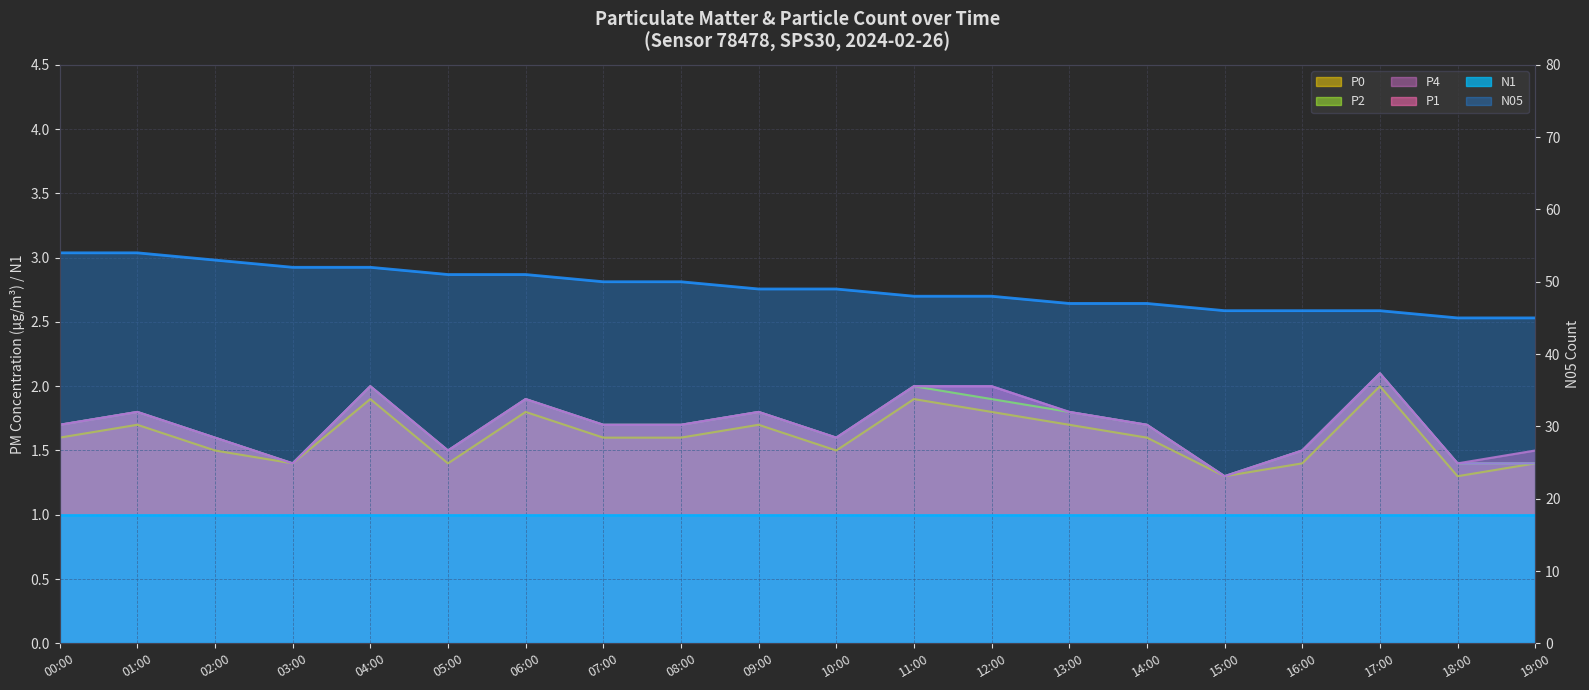

Does the chart display data point markers on the line(s)?

No